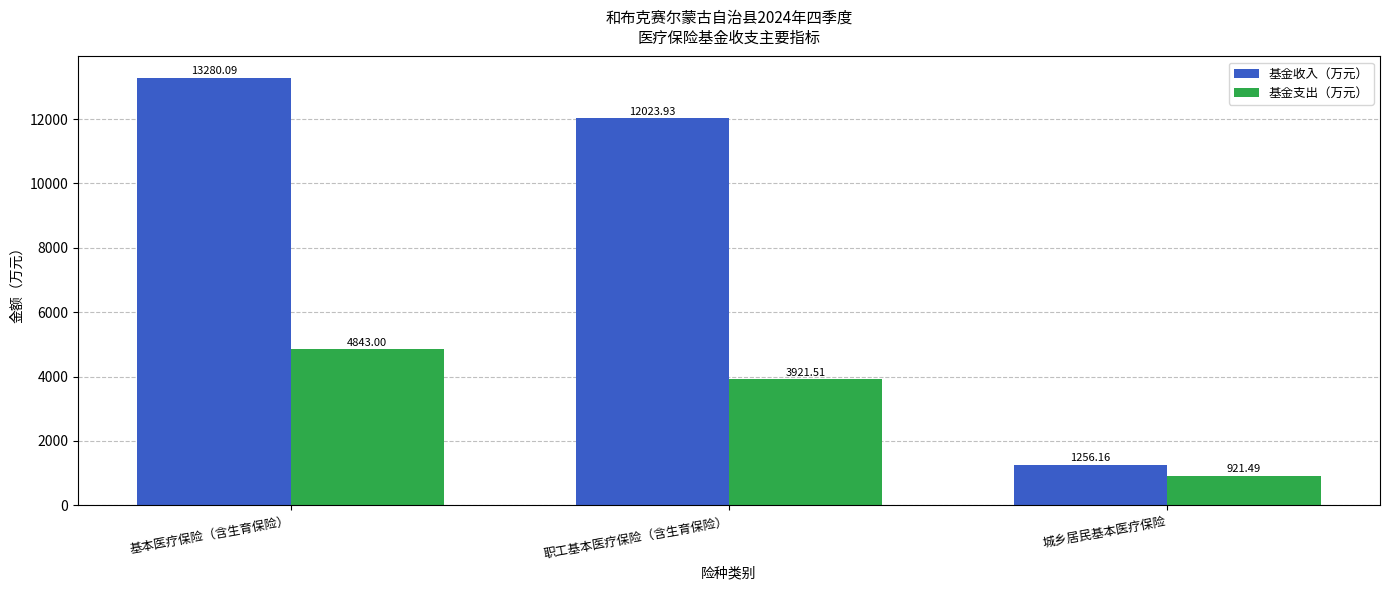

What is the difference between the maximum and second lowest values in the 基金支出（万元） series?

921.5